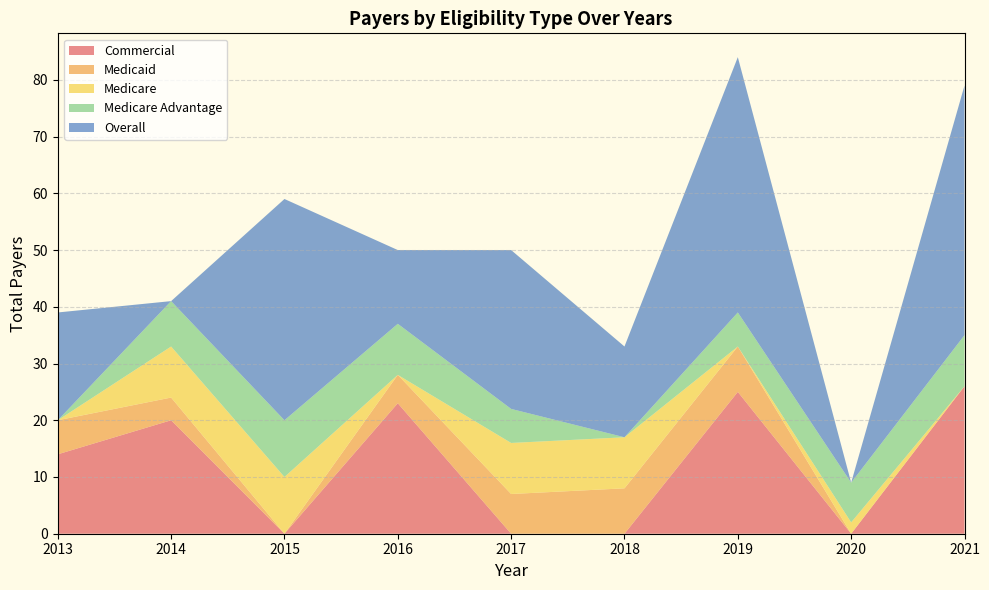

Reading left to right, what are all the values shown in this chart?

Commercial: 14	20	0	23	0	0	25	0	26
Medicaid: 6	4	0	5	7	8	8	0	0
Medicare: 0	9	10	0	9	9	0	2	0
Medicare Advantage: 0	8	10	9	6	0	6	7	9
Overall: 19	0	39	13	28	16	45	0	44